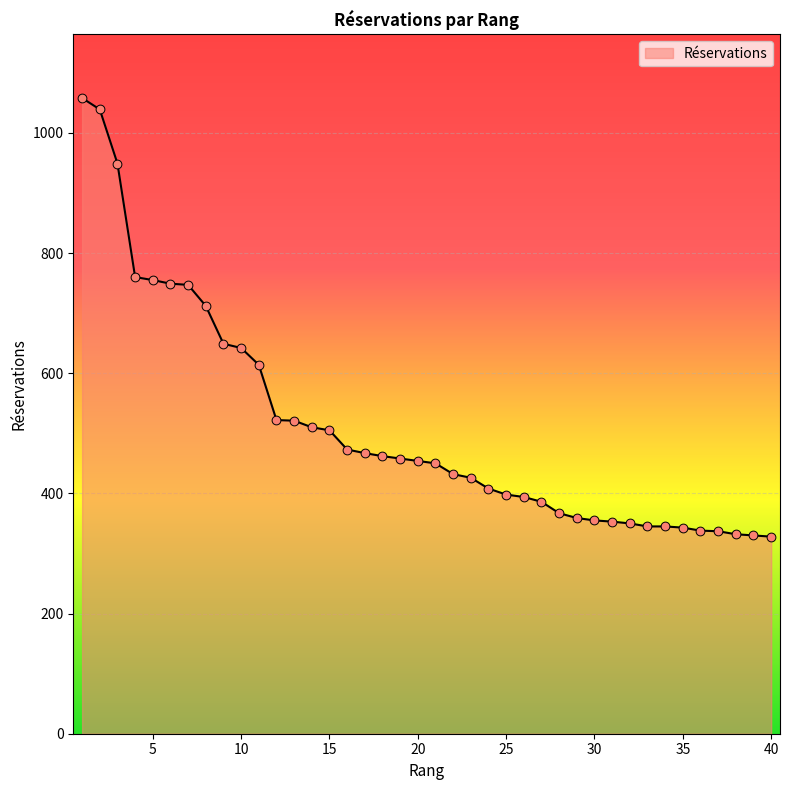

What is the difference between the maximum and minimum values?

730